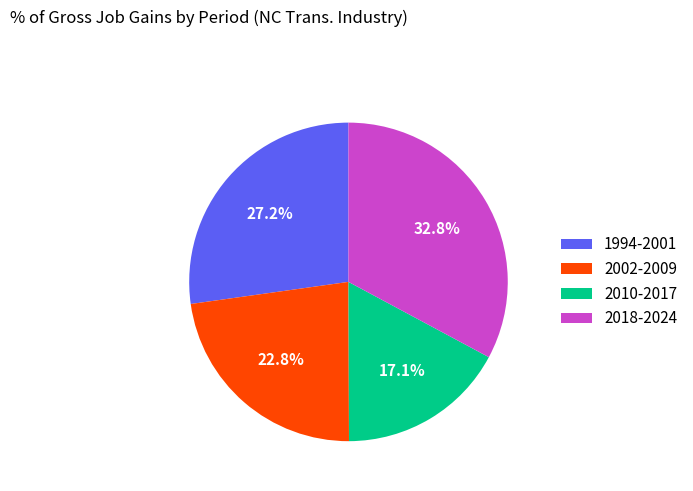

To the nearest percent, what percentage of the pie is 2010-2017?

17%